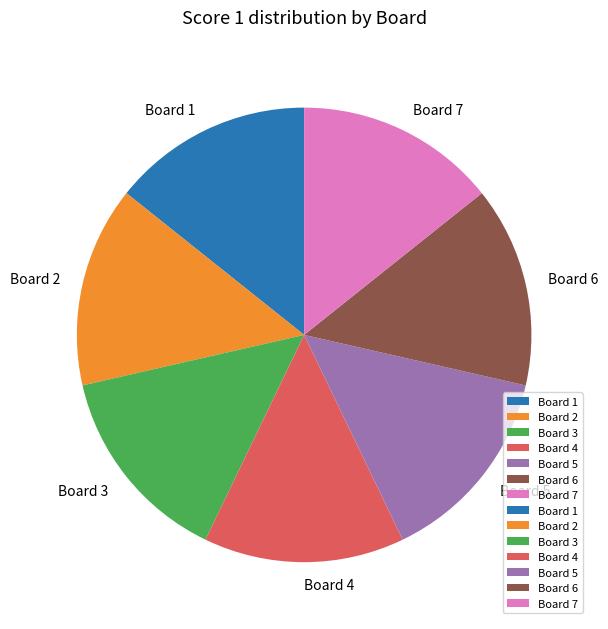

Approximately how many times larger is the value at Board 2 compared to Board 3?

1.0